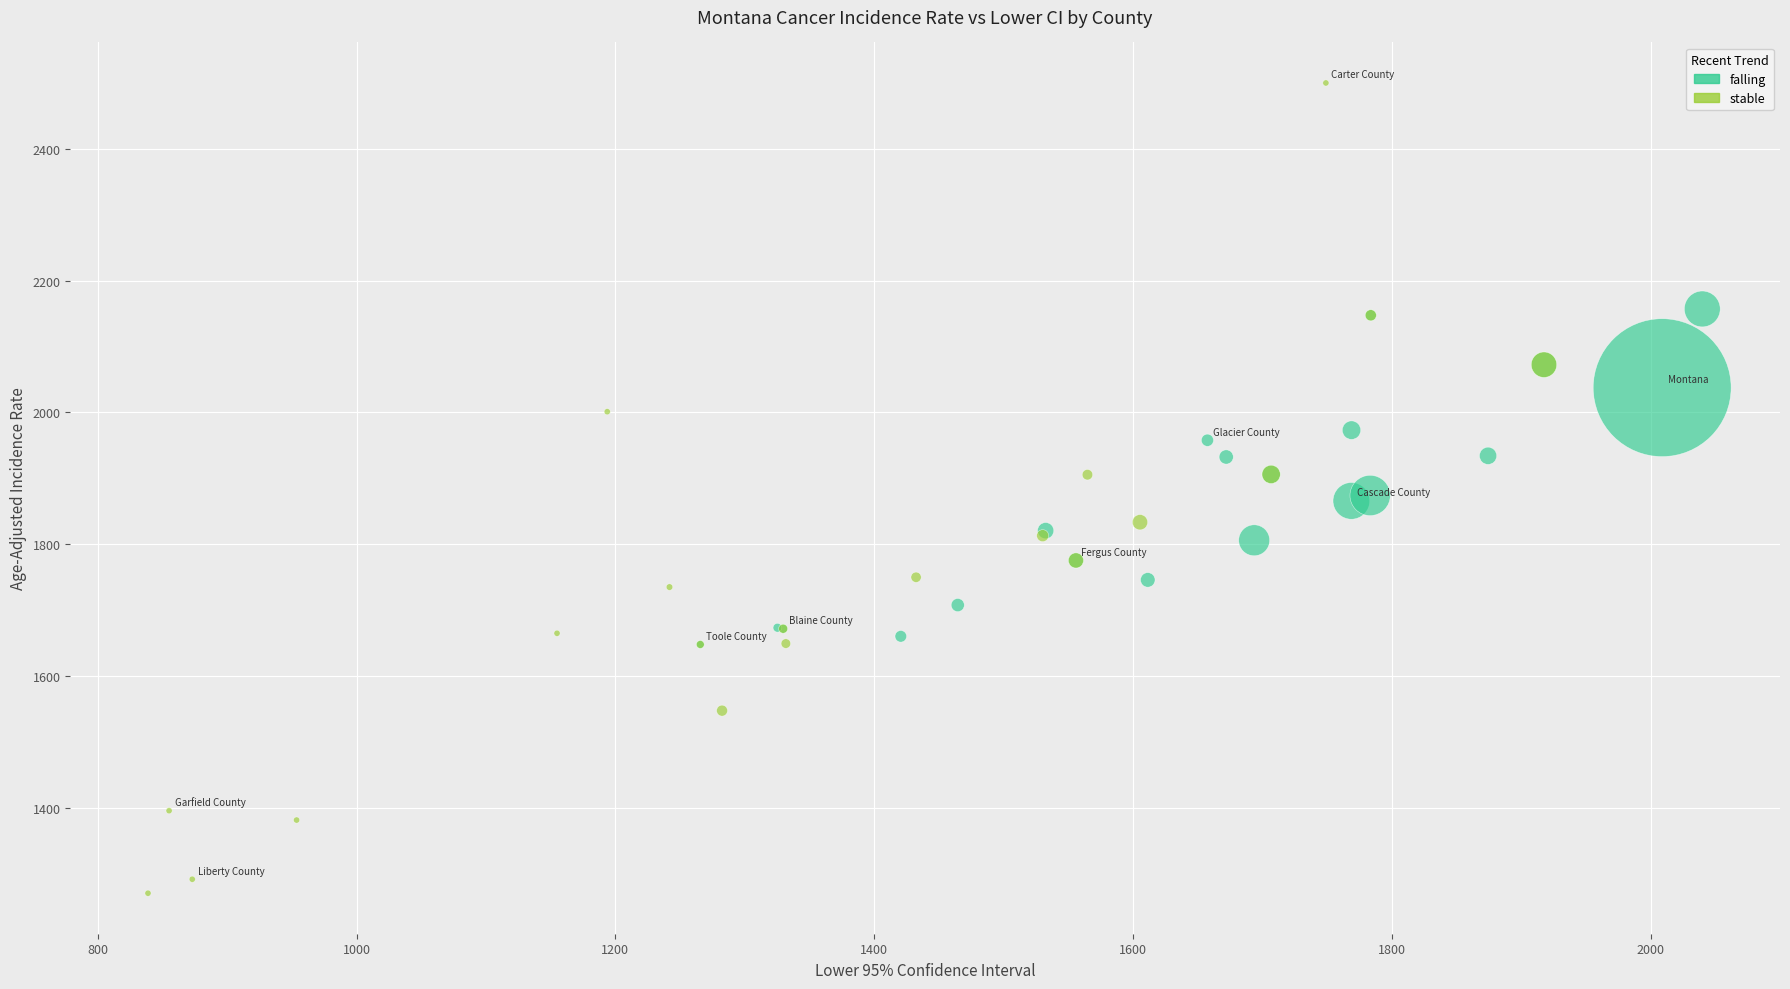

Which series has the widest spread of Y values?

stable